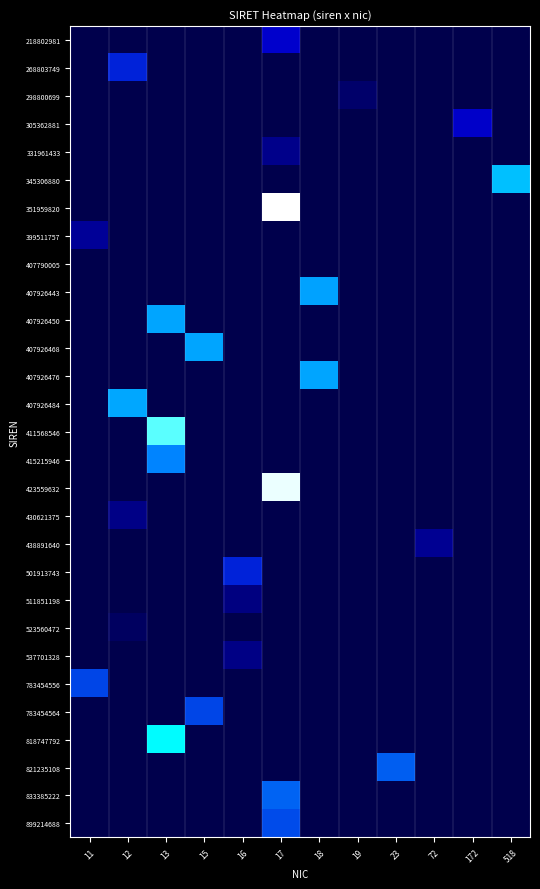

Reading left to right, extract all data points from this chart.

218802981: 11=0.0	12=0.0	13=0.0	15=0.0	16=0.0	17=0.3	18=0.0	19=0.0	23=0.0	72=0.0	172=0.0	518=0.0
268803749: 11=0.0	12=0.4	13=0.0	15=0.0	16=0.0	17=0.0	18=0.0	19=0.0	23=0.0	72=0.0	172=0.0	518=0.0
298800699: 11=0.0	12=0.0	13=0.0	15=0.0	16=0.0	17=0.0	18=0.0	19=0.1	23=0.0	72=0.0	172=0.0	518=0.0
305362881: 11=0.0	12=0.0	13=0.0	15=0.0	16=0.0	17=0.0	18=0.0	19=0.0	23=0.0	72=0.0	172=0.3	518=0.0
331961433: 11=0.0	12=0.0	13=0.0	15=0.0	16=0.0	17=0.1	18=0.0	19=0.0	23=0.0	72=0.0	172=0.0	518=0.0
345306880: 11=0.0	12=0.0	13=0.0	15=0.0	16=0.0	17=0.0	18=0.0	19=0.0	23=0.0	72=0.0	172=0.0	518=0.7
351959820: 11=0.0	12=0.0	13=0.0	15=0.0	16=0.0	17=1.0	18=0.0	19=0.0	23=0.0	72=0.0	172=0.0	518=0.0
399511757: 11=0.2	12=0.0	13=0.0	15=0.0	16=0.0	17=0.0	18=0.0	19=0.0	23=0.0	72=0.0	172=0.0	518=0.0
407790005: 11=0.0	12=0.0	13=0.0	15=0.0	16=0.0	17=0.0	18=0.0	19=0.0	23=0.0	72=0.0	172=0.0	518=0.0
407926443: 11=0.0	12=0.0	13=0.0	15=0.0	16=0.0	17=0.0	18=0.7	19=0.0	23=0.0	72=0.0	172=0.0	518=0.0
407926450: 11=0.0	12=0.0	13=0.7	15=0.0	16=0.0	17=0.0	18=0.0	19=0.0	23=0.0	72=0.0	172=0.0	518=0.0
407926468: 11=0.0	12=0.0	13=0.0	15=0.7	16=0.0	17=0.0	18=0.0	19=0.0	23=0.0	72=0.0	172=0.0	518=0.0
407926476: 11=0.0	12=0.0	13=0.0	15=0.0	16=0.0	17=0.0	18=0.7	19=0.0	23=0.0	72=0.0	172=0.0	518=0.0
407926484: 11=0.0	12=0.7	13=0.0	15=0.0	16=0.0	17=0.0	18=0.0	19=0.0	23=0.0	72=0.0	172=0.0	518=0.0
411568546: 11=0.0	12=0.0	13=0.9	15=0.0	16=0.0	17=0.0	18=0.0	19=0.0	23=0.0	72=0.0	172=0.0	518=0.0
415215946: 11=0.0	12=0.0	13=0.6	15=0.0	16=0.0	17=0.0	18=0.0	19=0.0	23=0.0	72=0.0	172=0.0	518=0.0
423559632: 11=0.0	12=0.0	13=0.0	15=0.0	16=0.0	17=1.0	18=0.0	19=0.0	23=0.0	72=0.0	172=0.0	518=0.0
430621375: 11=0.0	12=0.1	13=0.0	15=0.0	16=0.0	17=0.0	18=0.0	19=0.0	23=0.0	72=0.0	172=0.0	518=0.0
438891640: 11=0.0	12=0.0	13=0.0	15=0.0	16=0.0	17=0.0	18=0.0	19=0.0	23=0.0	72=0.2	172=0.0	518=0.0
501913743: 11=0.0	12=0.0	13=0.0	15=0.0	16=0.4	17=0.0	18=0.0	19=0.0	23=0.0	72=0.0	172=0.0	518=0.0
511851198: 11=0.0	12=0.0	13=0.0	15=0.0	16=0.1	17=0.0	18=0.0	19=0.0	23=0.0	72=0.0	172=0.0	518=0.0
523560472: 11=0.0	12=0.0	13=0.0	15=0.0	16=0.0	17=0.0	18=0.0	19=0.0	23=0.0	72=0.0	172=0.0	518=0.0
537701328: 11=0.0	12=0.0	13=0.0	15=0.0	16=0.1	17=0.0	18=0.0	19=0.0	23=0.0	72=0.0	172=0.0	518=0.0
783454556: 11=0.5	12=0.0	13=0.0	15=0.0	16=0.0	17=0.0	18=0.0	19=0.0	23=0.0	72=0.0	172=0.0	518=0.0
783454564: 11=0.0	12=0.0	13=0.0	15=0.5	16=0.0	17=0.0	18=0.0	19=0.0	23=0.0	72=0.0	172=0.0	518=0.0
818747792: 11=0.0	12=0.0	13=0.8	15=0.0	16=0.0	17=0.0	18=0.0	19=0.0	23=0.0	72=0.0	172=0.0	518=0.0
821235108: 11=0.0	12=0.0	13=0.0	15=0.0	16=0.0	17=0.0	18=0.0	19=0.0	23=0.5	72=0.0	172=0.0	518=0.0
833385222: 11=0.0	12=0.0	13=0.0	15=0.0	16=0.0	17=0.5	18=0.0	19=0.0	23=0.0	72=0.0	172=0.0	518=0.0
899214688: 11=0.0	12=0.0	13=0.0	15=0.0	16=0.0	17=0.5	18=0.0	19=0.0	23=0.0	72=0.0	172=0.0	518=0.0